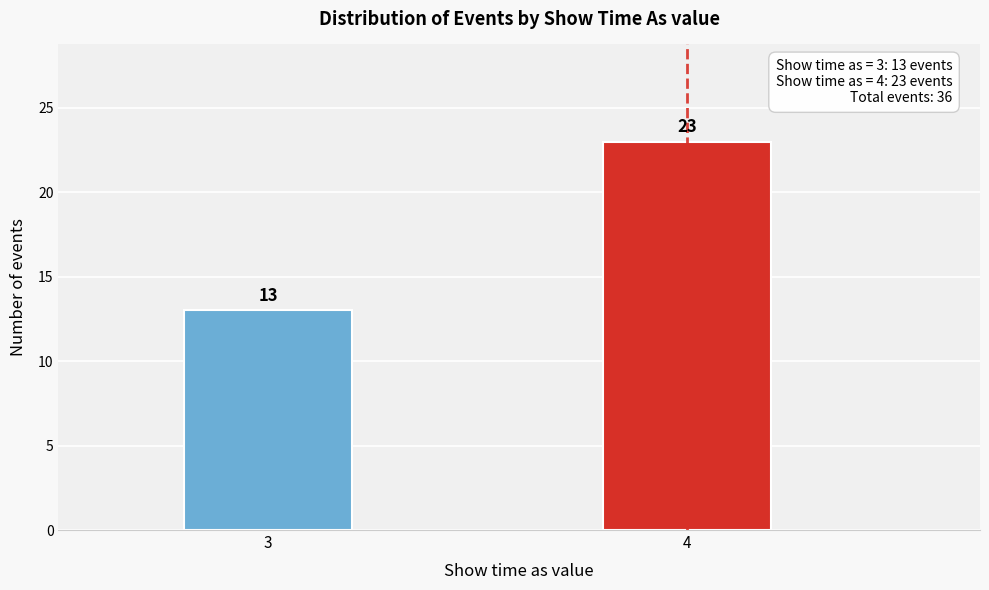

Reading right to left, transcribe all the data shown in this chart.

23	13